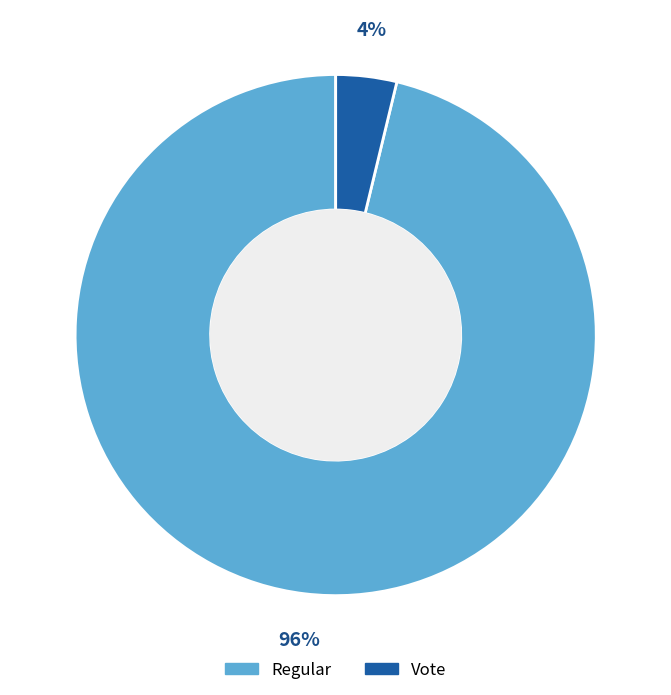

To the nearest percent, what is the average slice percentage?

50%